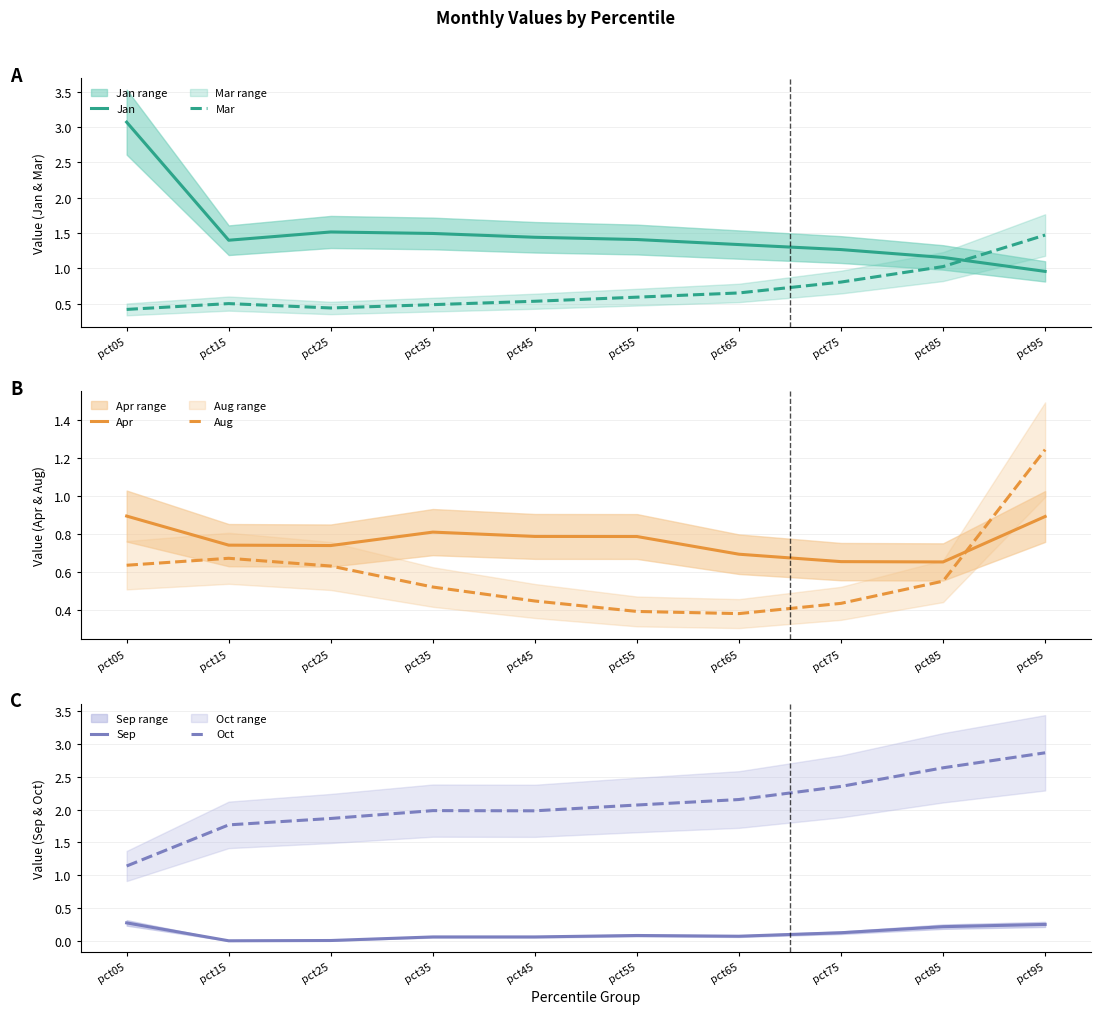

What is the value of the Apr point at the 2nd from the left?

0.7